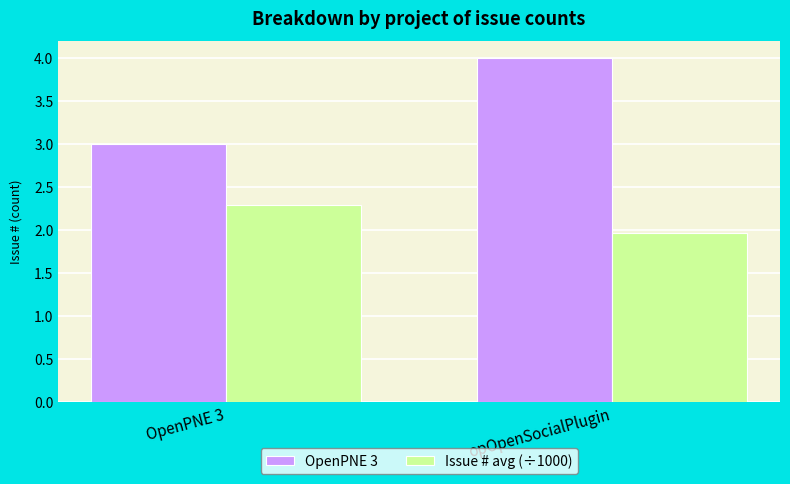

Rank the series by their average value, from lowest to highest.

Issue # avg (÷1000), OpenPNE 3